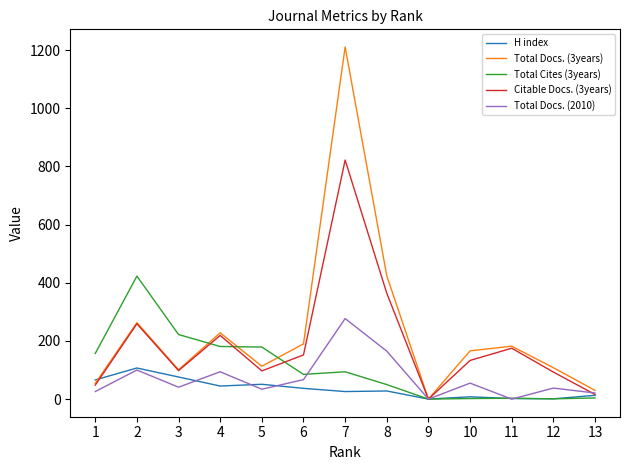

Does the chart have visible grid lines?

No